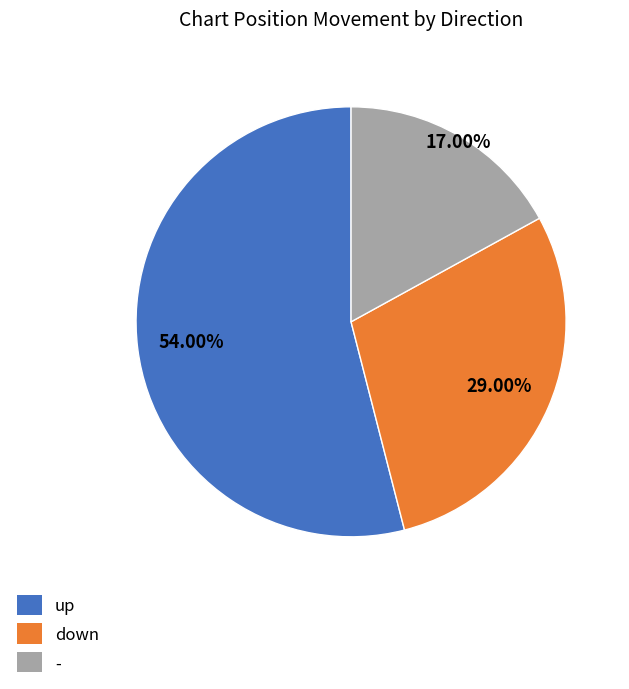

Which category has the biggest portion of the pie?

up